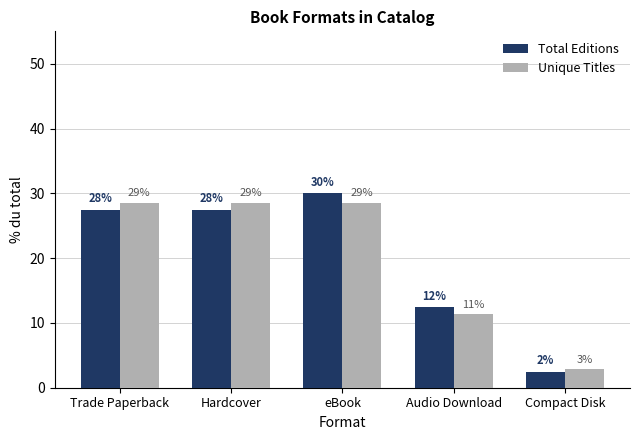

Is the value of Unique Titles at eBook greater than the value of Total Editions at eBook?

No